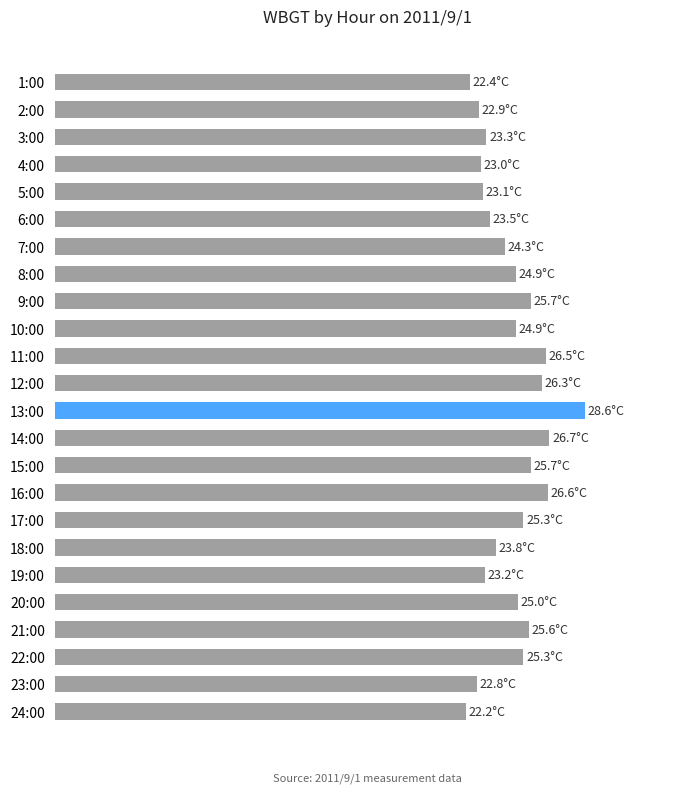

Are the bars horizontal?

Yes